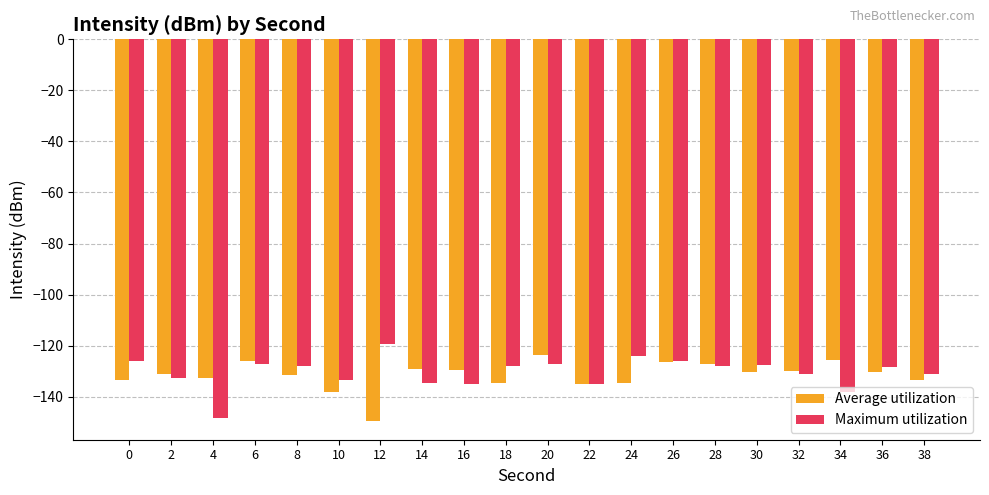

How many categories are shown in the chart?

20